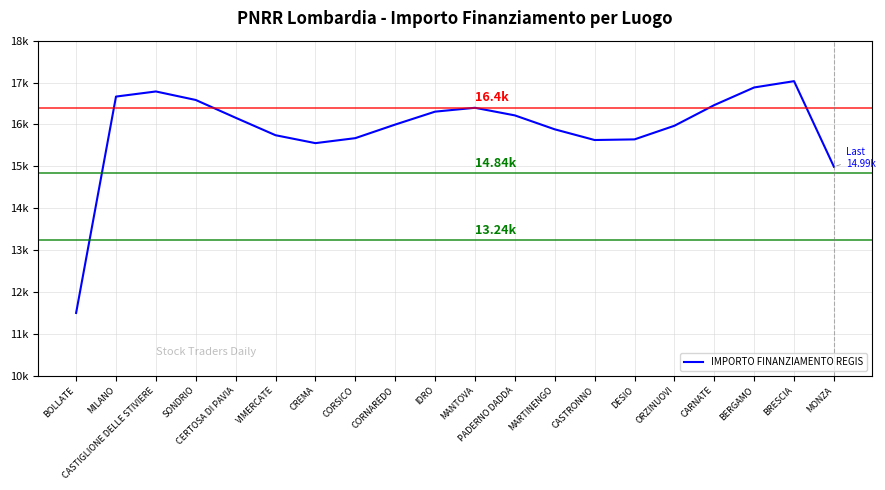

What is the average value?

15903.7